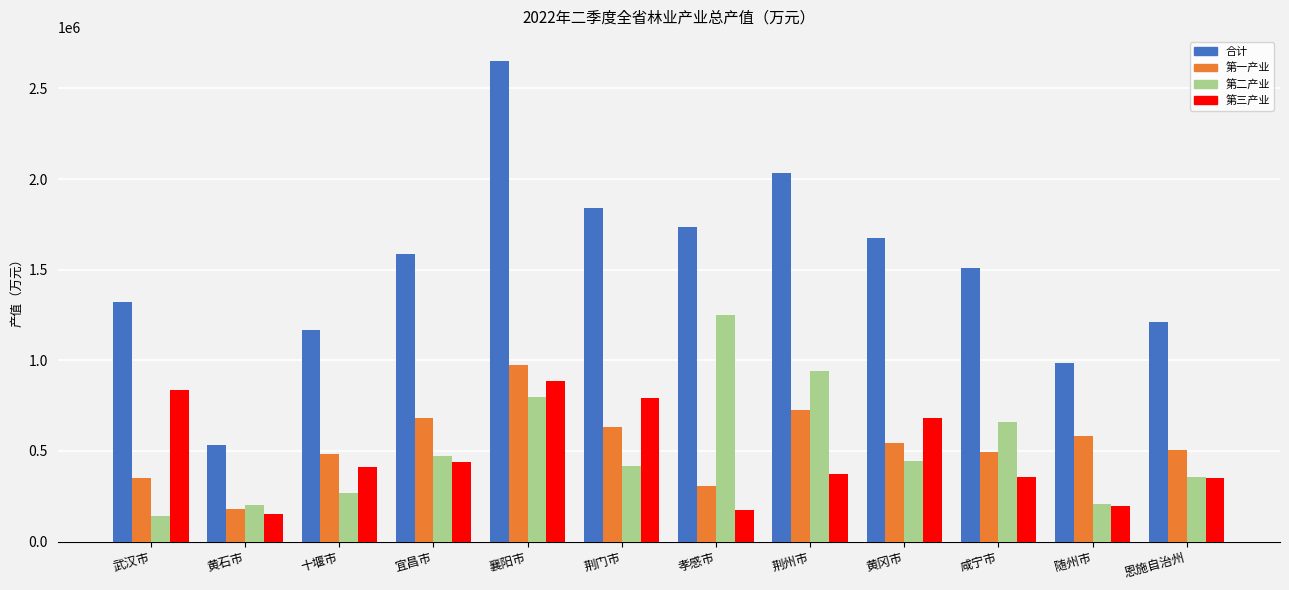

What is the highest value of the 第二产业 series?

1251240